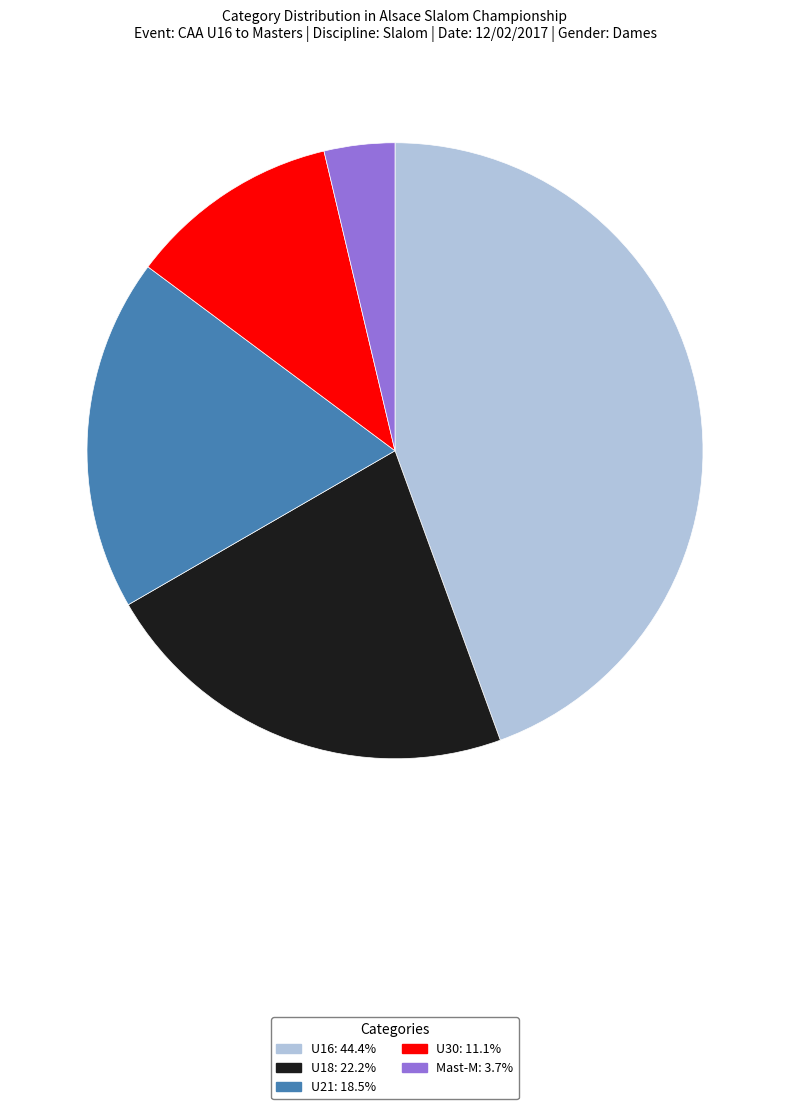

What is the smallest slice in the pie chart?

Mast-M